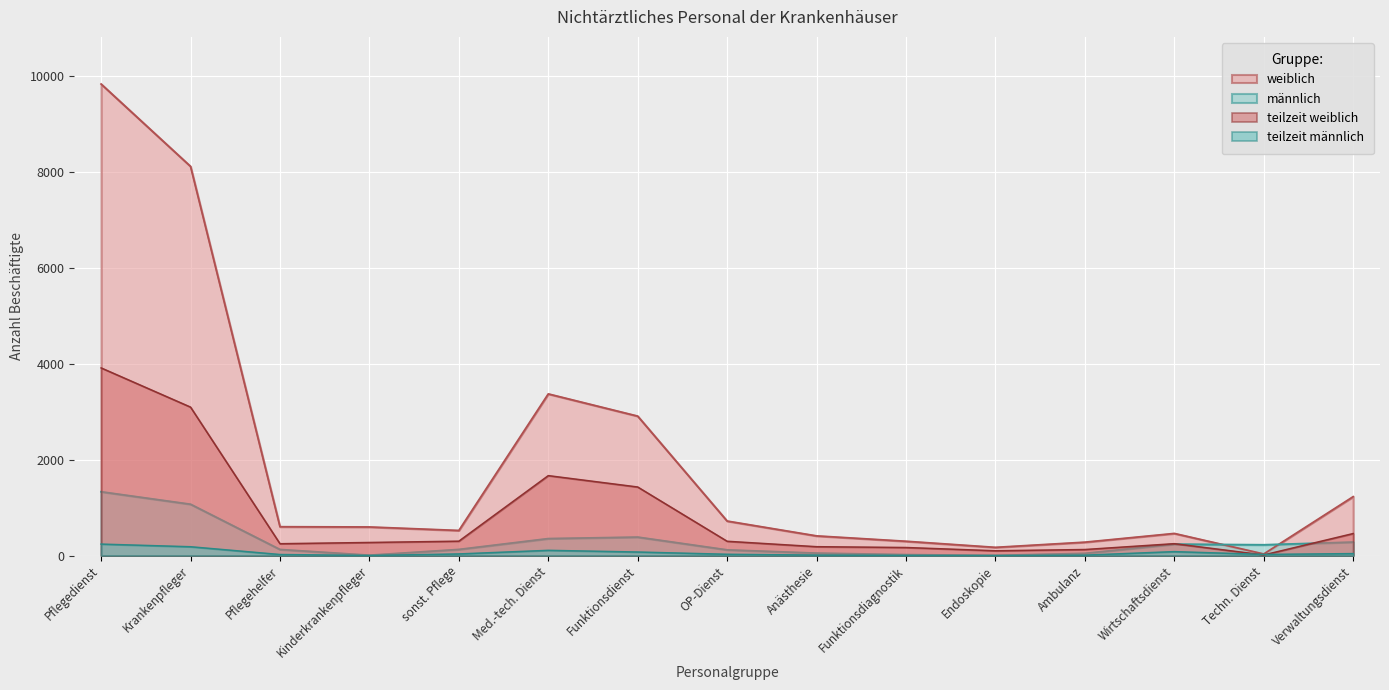

Is the value of teilzeit weiblich at Funktionsdienst greater than the value of männlich at Verwaltungsdienst?

Yes